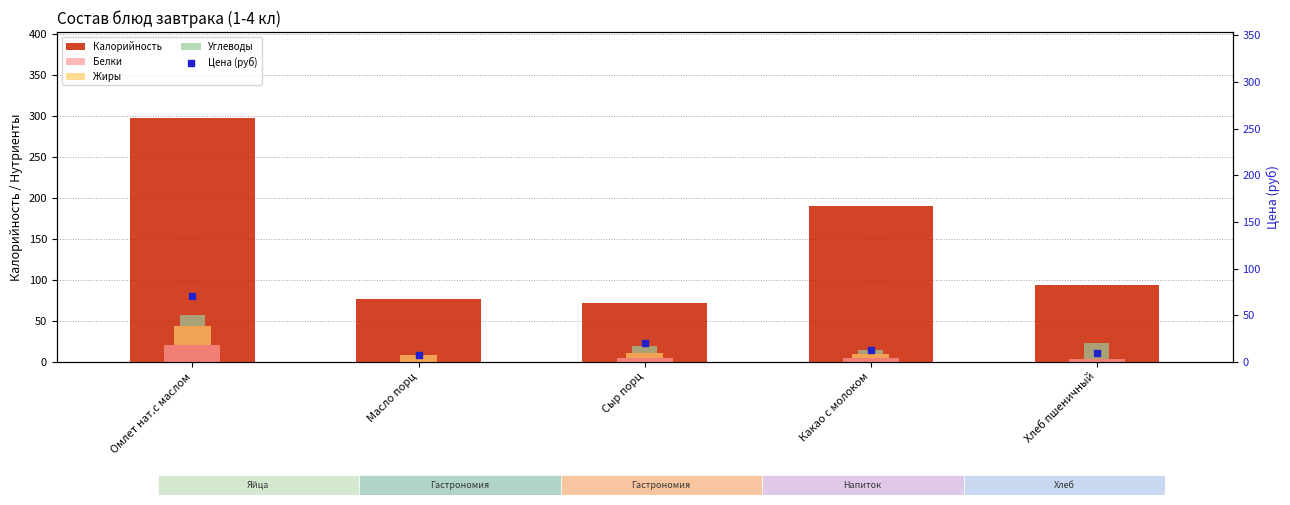

At which category is the sum across all series the highest?

Омлет нат.с маслом